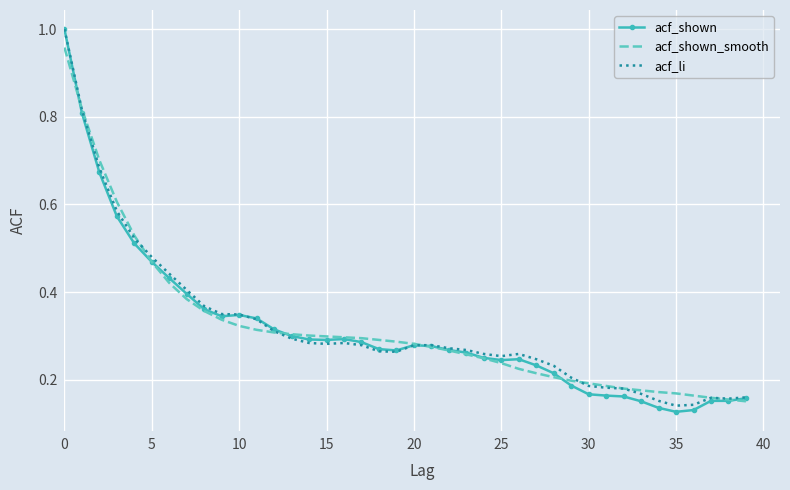

Which series has the largest range (max minus min)?

acf_shown